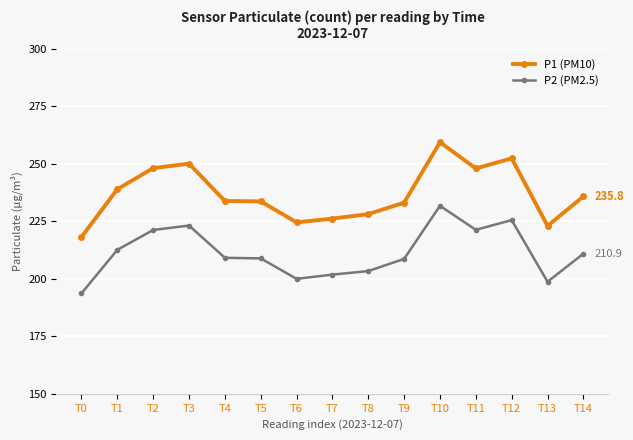

What is the value of the P1 (PM10) point at the 7th from the left?

224.6